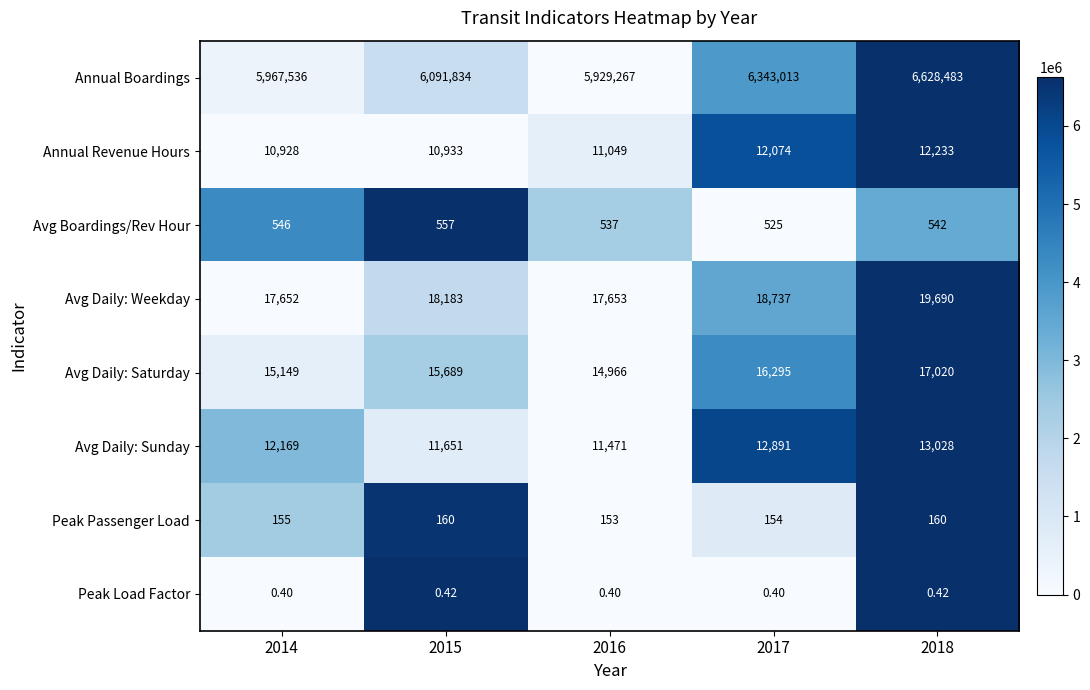

What is the spread (max minus min) of values at 2015?

6091833.6